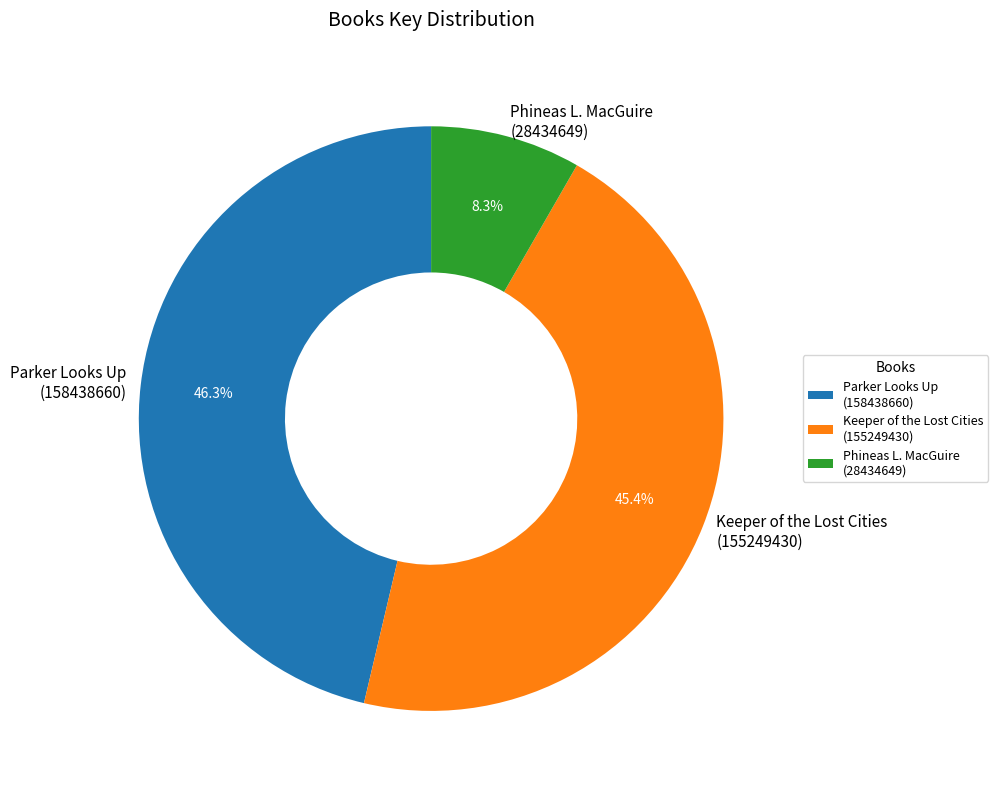

Combined, do Keeper of the Lost Cities (155249430) and Parker Looks Up (158438660) account for over 50%?

Yes